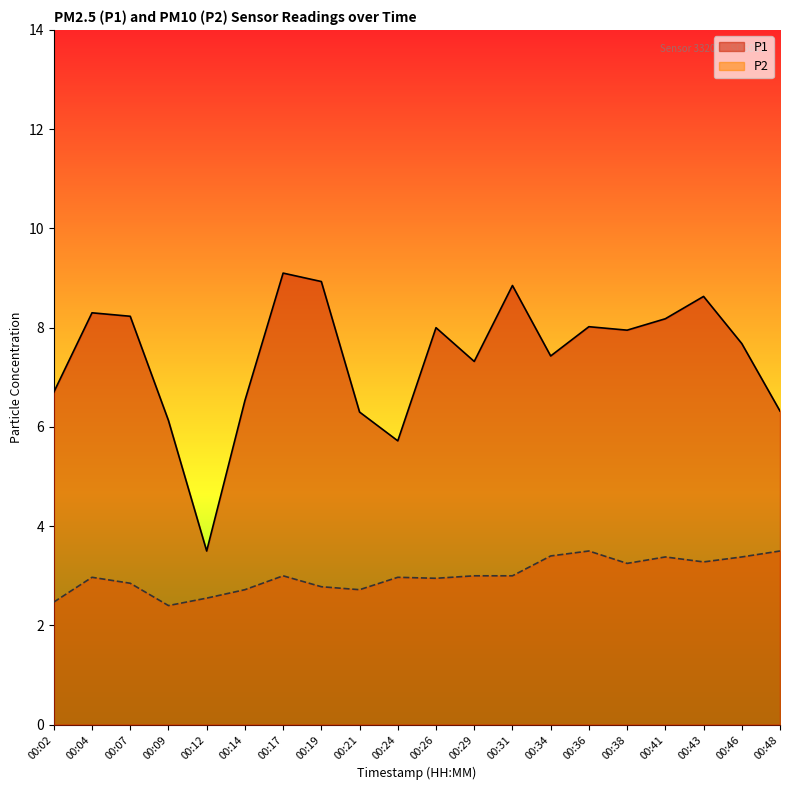

How many categories are shown in the chart?

20